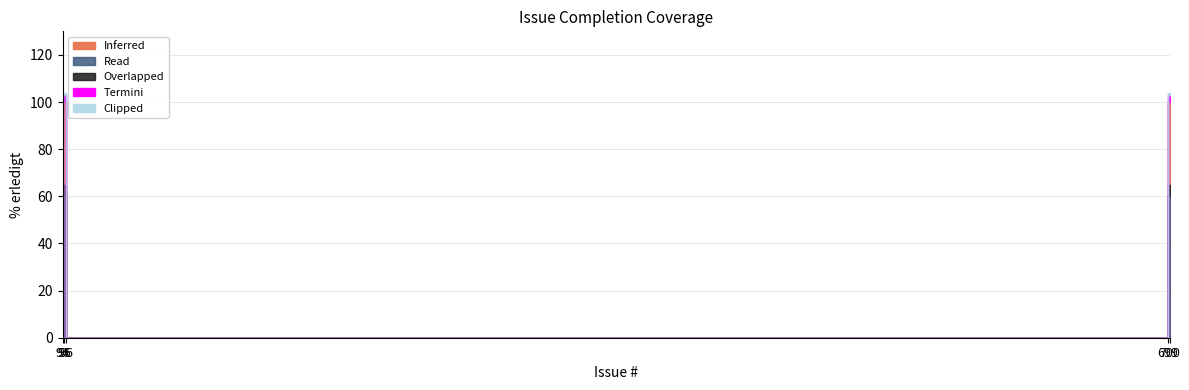

Reading left to right, list all the values displayed in this chart.

0	100	100	0	100